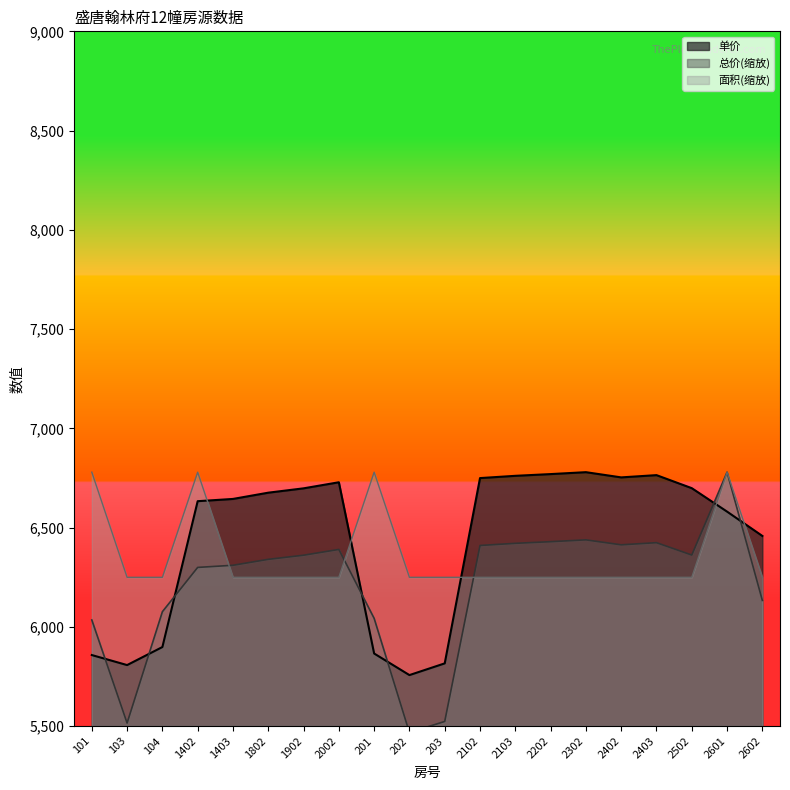

What is the spread (max minus min) of values at 203?

726.1